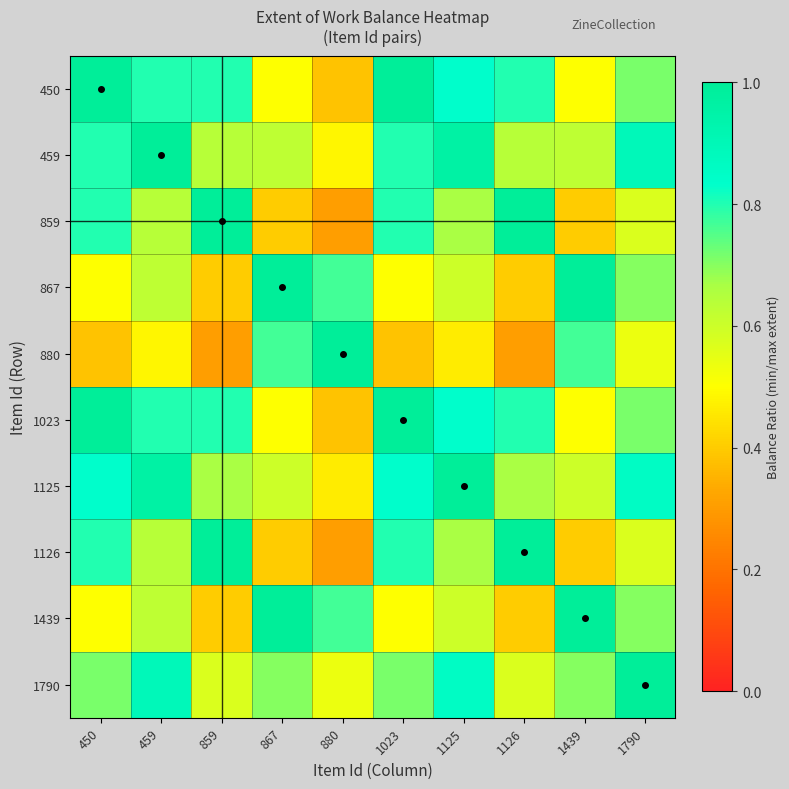

Reading left to right, list all the values displayed in this chart.

450: 450=1.0	459=0.8	859=0.8	867=0.5	880=0.4	1023=1.0	1125=0.8	1126=0.8	1439=0.5	1790=0.7
459: 450=0.8	459=1.0	859=0.6	867=0.6	880=0.5	1023=0.8	1125=1.0	1126=0.6	1439=0.6	1790=0.9
859: 450=0.8	459=0.6	859=1.0	867=0.4	880=0.3	1023=0.8	1125=0.7	1126=1.0	1439=0.4	1790=0.6
867: 450=0.5	459=0.6	859=0.4	867=1.0	880=0.8	1023=0.5	1125=0.6	1126=0.4	1439=1.0	1790=0.7
880: 450=0.4	459=0.5	859=0.3	867=0.8	880=1.0	1023=0.4	1125=0.5	1126=0.3	1439=0.8	1790=0.5
1023: 450=1.0	459=0.8	859=0.8	867=0.5	880=0.4	1023=1.0	1125=0.8	1126=0.8	1439=0.5	1790=0.7
1125: 450=0.8	459=1.0	859=0.7	867=0.6	880=0.5	1023=0.8	1125=1.0	1126=0.7	1439=0.6	1790=0.9
1126: 450=0.8	459=0.6	859=1.0	867=0.4	880=0.3	1023=0.8	1125=0.7	1126=1.0	1439=0.4	1790=0.6
1439: 450=0.5	459=0.6	859=0.4	867=1.0	880=0.8	1023=0.5	1125=0.6	1126=0.4	1439=1.0	1790=0.7
1790: 450=0.7	459=0.9	859=0.6	867=0.7	880=0.5	1023=0.7	1125=0.9	1126=0.6	1439=0.7	1790=1.0